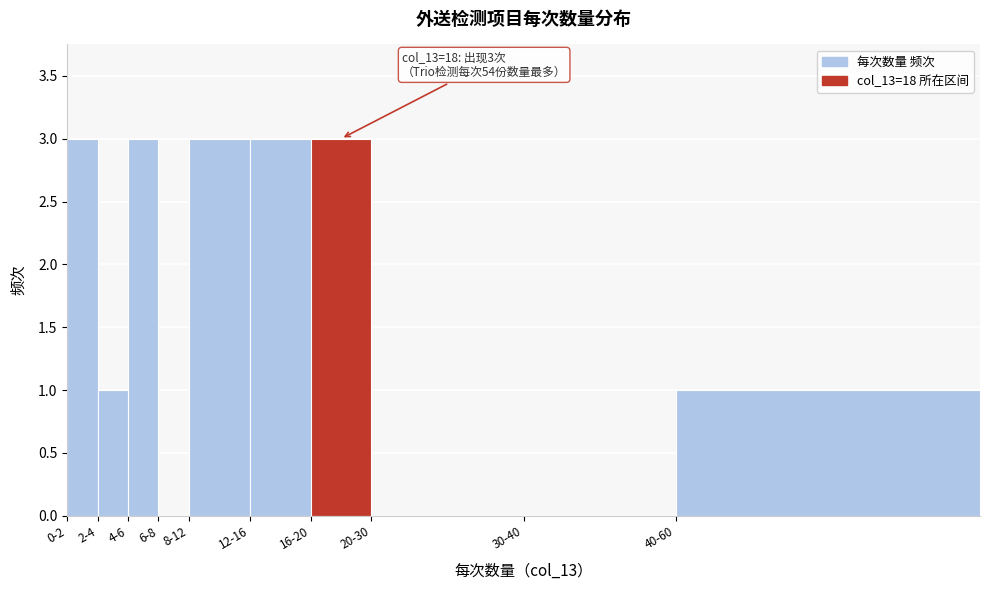

Reading left to right, list all the values displayed in this chart.

0-2=3	2-4=1	4-6=3	6-8=0	8-12=3	12-16=3	16-20=3	20-30=0	30-40=0	40-60=1